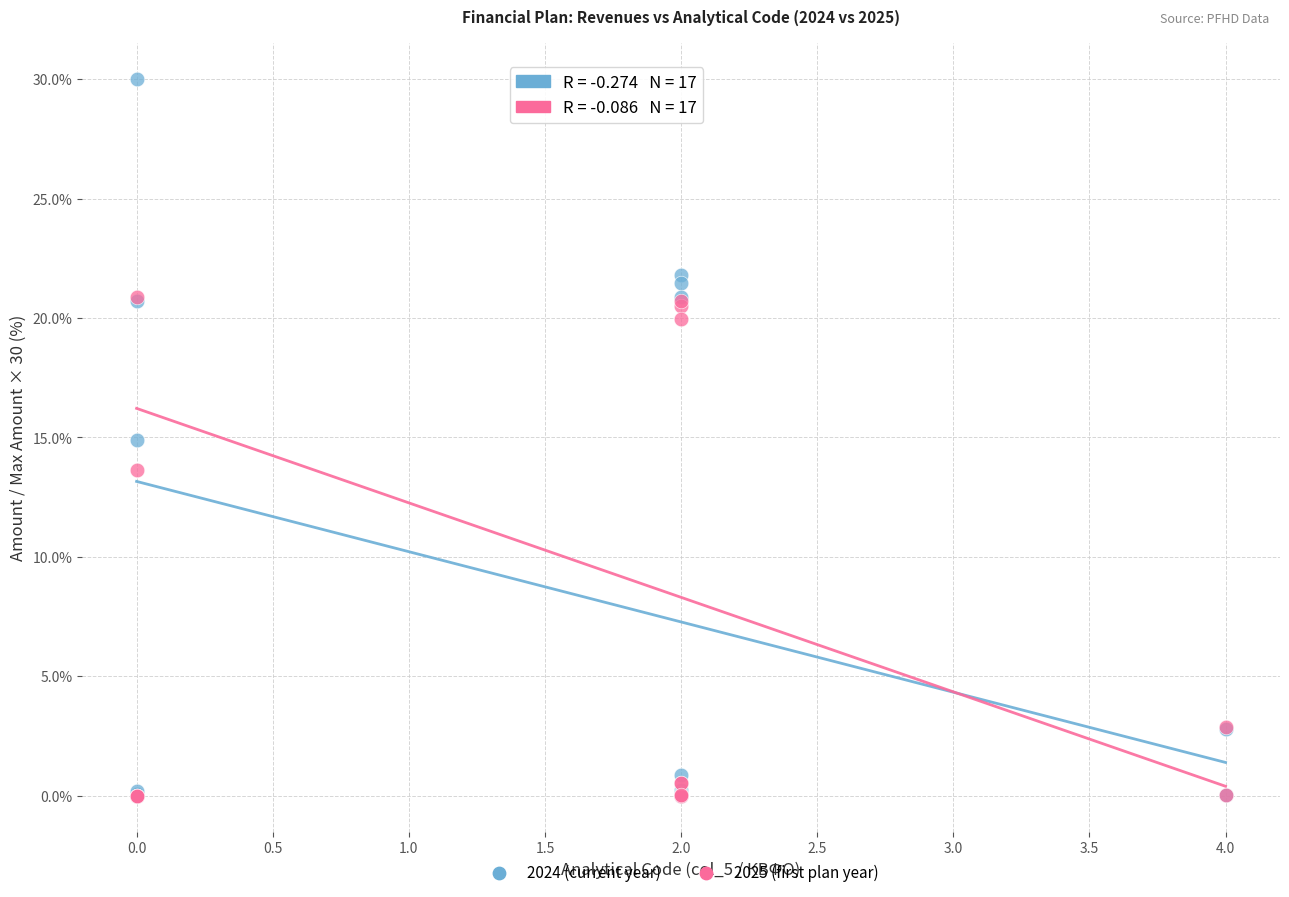

Which series reaches the maximum Y coordinate?

2024 (current year)